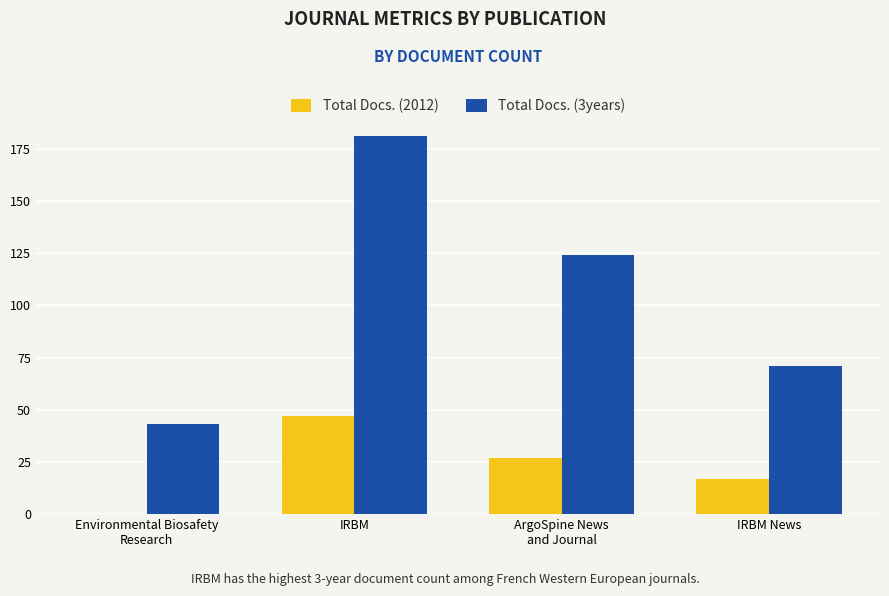

Count the number of categories in the chart.

4